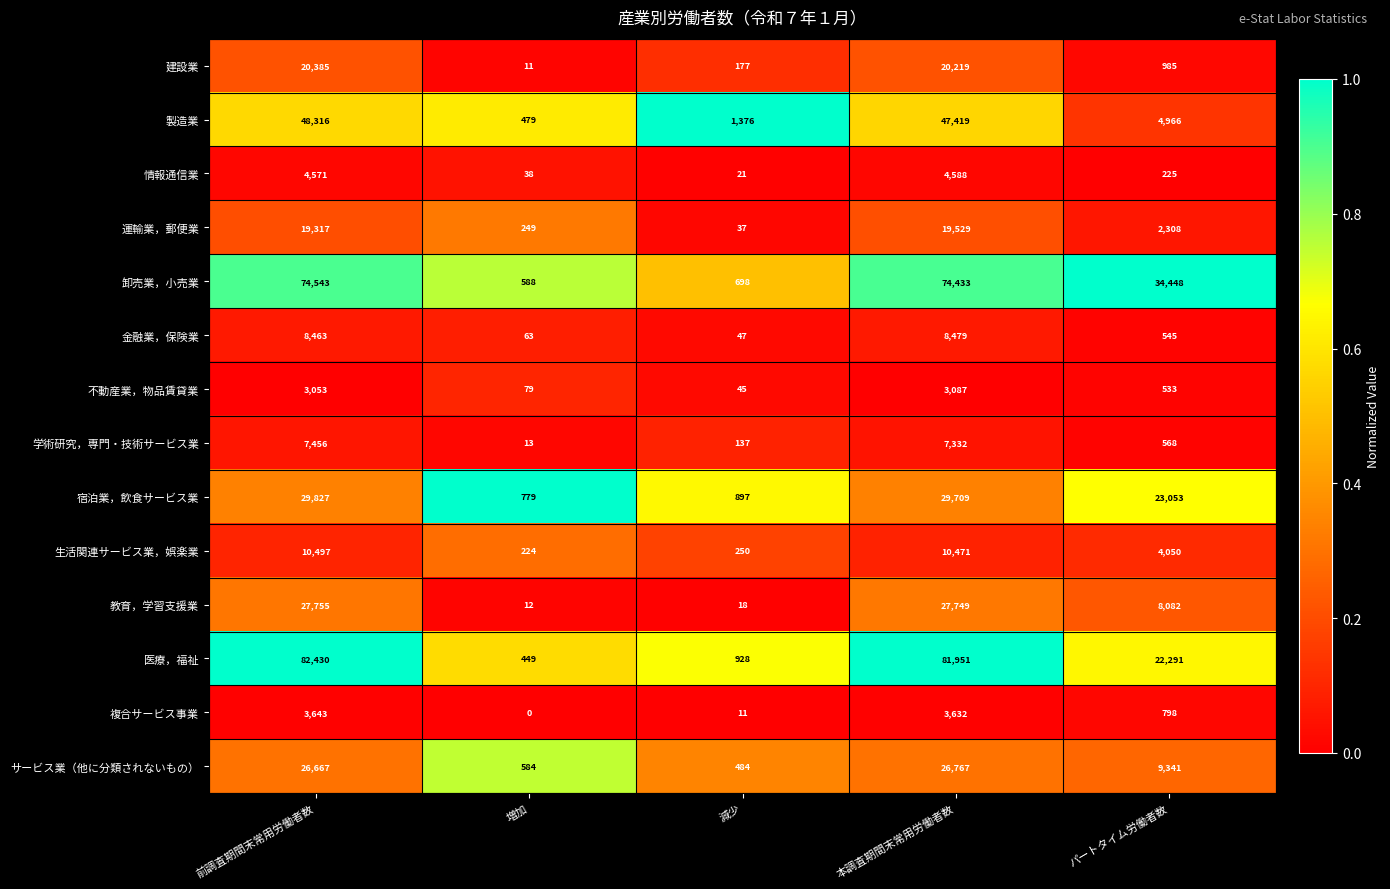

The 宿泊業，飲食サービス業 series shows 779 at 増加. True or false?

True